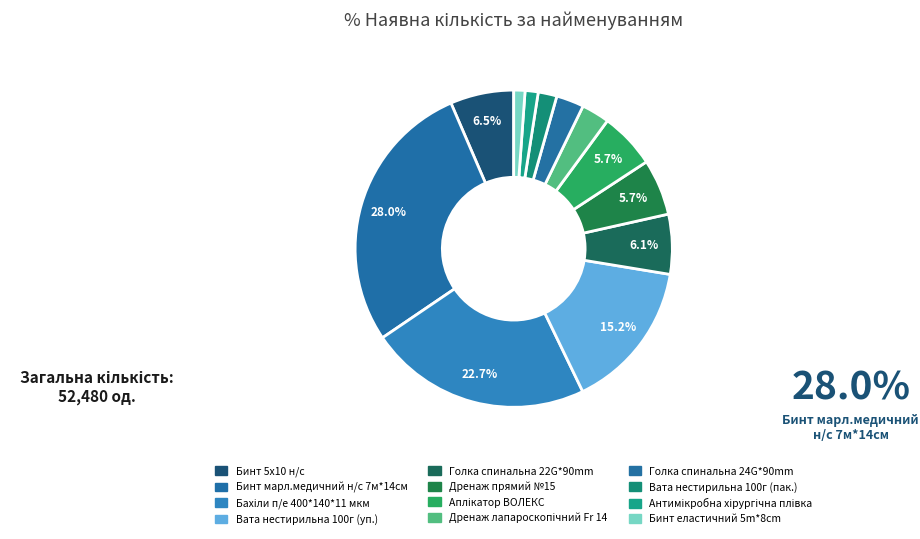

Between Голка спинальна 24G*90mm and Бинт еластичний 5m*8cm, which is larger?

Голка спинальна 24G*90mm